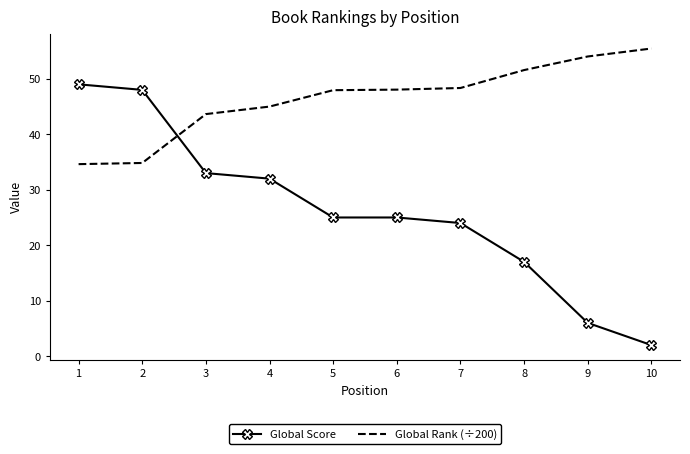

Between which two adjacent categories do Global Rank (÷200) and Global Score first intersect?

2 and 3